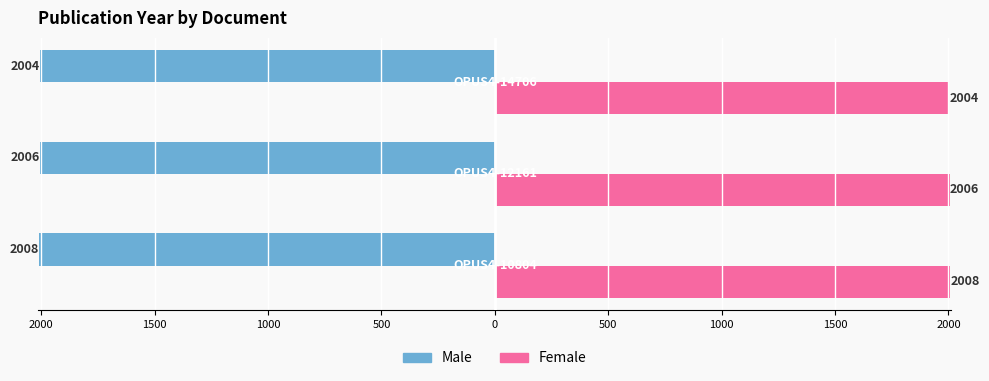

At how many categories does at least one series exceed 1664?

3